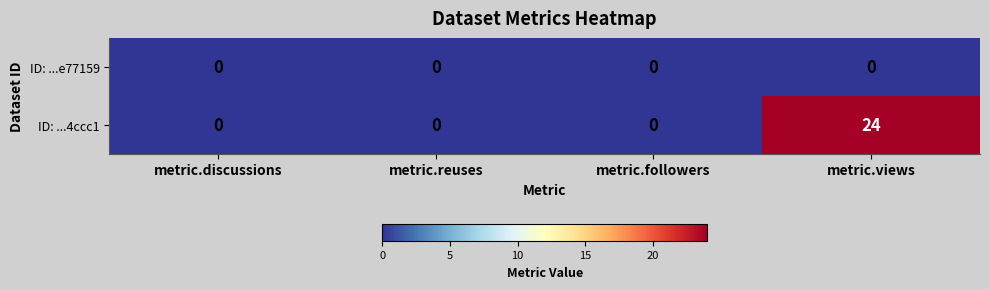

Which series has the widest spread of values?

ID: ...4ccc1